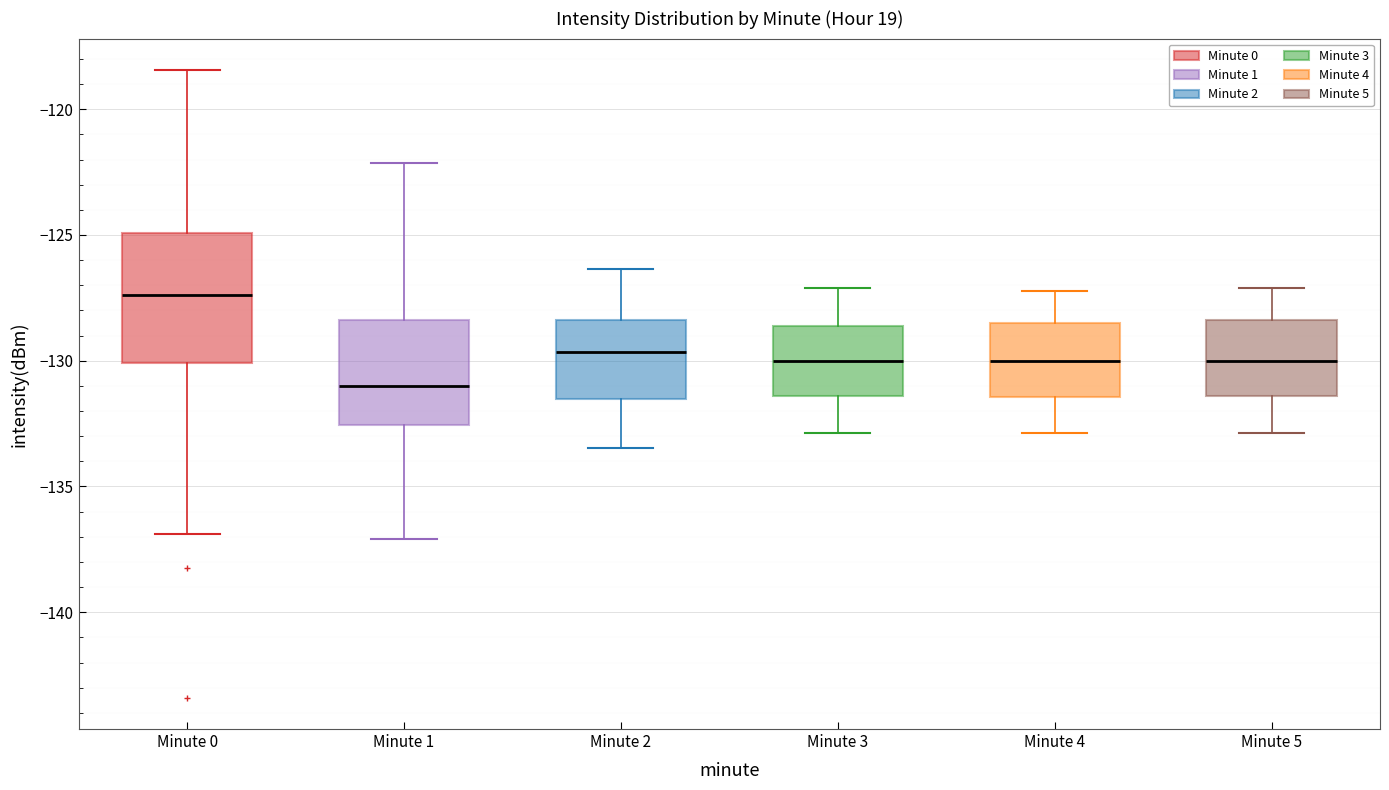

Where does the lower whisker of the box for Minute 3 end on the y-axis? The values are not printed on the chart, so give them approximately, as read against the axis.

-133.0